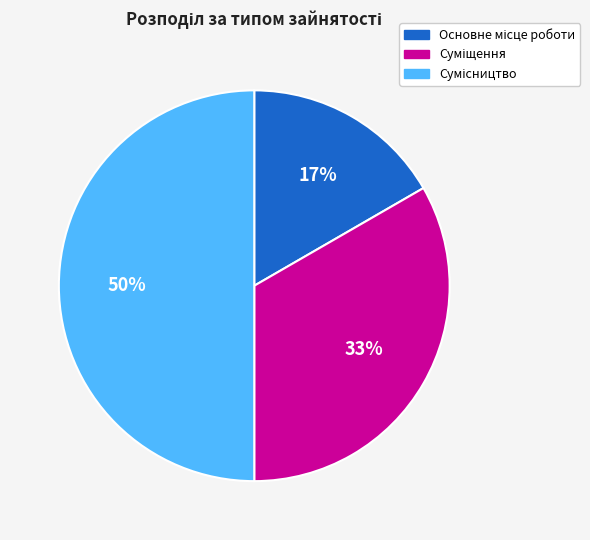

To the nearest percent, what is the average slice percentage?

33%